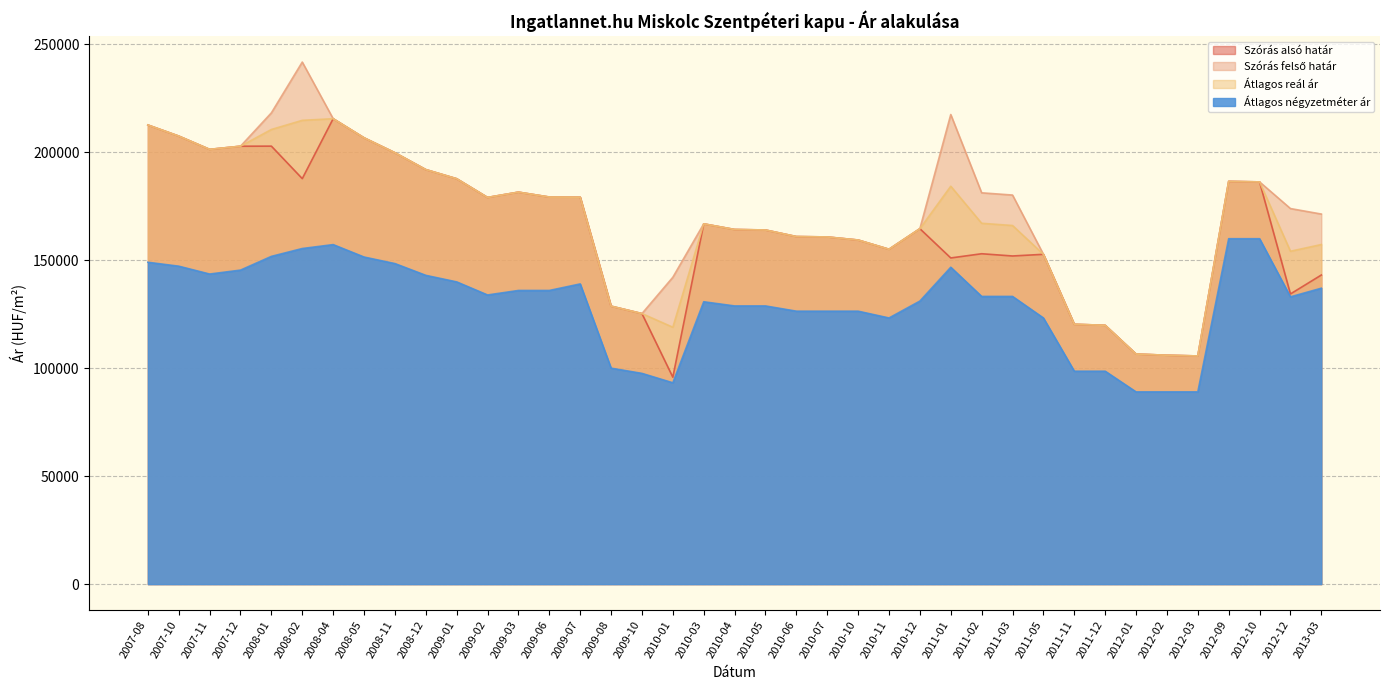

Reading left to right, extract all data points from this chart.

Szórás alsó határ: 2007-08=212678	2007-10=207541	2007-11=201391	2007-12=202847	2008-01=202881	2008-02=187831	2008-04=215591	2008-05=206739	2008-11=199830	2008-12=192023	2009-01=187783	2009-02=179112	2009-03=181573	2009-06=179301	2009-07=179239	2009-08=128761	2009-10=125313	2010-01=95852	2010-03=166884	2010-04=164274	2010-05=164038	2010-06=160999	2010-07=160814	2010-10=159393	2010-11=155117	2010-12=164640	2011-01=151085	2011-02=153037	2011-03=152001	2011-05=152771	2011-11=120363	2011-12=119900	2012-01=106575	2012-02=106030	2012-03=105688	2012-09=186561	2012-10=186316	2012-12=134414	2013-03=143182
Szórás felső határ: 2007-08=212678	2007-10=207541	2007-11=201391	2007-12=202847	2008-01=218307	2008-02=241827	2008-04=215591	2008-05=206739	2008-11=199830	2008-12=192023	2009-01=187783	2009-02=179112	2009-03=181573	2009-06=179301	2009-07=179239	2009-08=128761	2009-10=125313	2010-01=142134	2010-03=166884	2010-04=164274	2010-05=164038	2010-06=160999	2010-07=160814	2010-10=159393	2010-11=155117	2010-12=164640	2011-01=217527	2011-02=181259	2011-03=180223	2011-05=152771	2011-11=120363	2011-12=119900	2012-01=106575	2012-02=106030	2012-03=105688	2012-09=186561	2012-10=186316	2012-12=173966	2013-03=171420
Átlagos reál ár: 2007-08=212678	2007-10=207541	2007-11=201391	2007-12=202847	2008-01=210594	2008-02=214829	2008-04=215591	2008-05=206739	2008-11=199830	2008-12=192023	2009-01=187783	2009-02=179112	2009-03=181573	2009-06=179301	2009-07=179239	2009-08=128761	2009-10=125313	2010-01=118993	2010-03=166884	2010-04=164274	2010-05=164038	2010-06=160999	2010-07=160814	2010-10=159393	2010-11=155117	2010-12=164640	2011-01=184306	2011-02=167148	2011-03=166112	2011-05=152771	2011-11=120363	2011-12=119900	2012-01=106575	2012-02=106030	2012-03=105688	2012-09=186561	2012-10=186316	2012-12=154190	2013-03=157301
Átlagos négyzetméter ár: 2007-08=149091	2007-10=147272	2007-11=143636	2007-12=145454	2008-01=151818	2008-02=155454	2008-04=157272	2008-05=151515	2008-11=148484	2008-12=143030	2009-01=139999	2009-02=133939	2009-03=136026	2009-06=136026	2009-07=139057	2009-08=100041	2009-10=97617	2010-01=93258	2010-03=130792	2010-04=128858	2010-05=128858	2010-06=126434	2010-07=126434	2010-10=126434	2010-11=123287	2010-12=131117	2011-01=146778	2011-02=133265	2011-03=133265	2011-05=123287	2011-11=98630	2011-12=98630	2012-01=89041	2012-02=89041	2012-03=89041	2012-09=160000	2012-10=160000	2012-12=133074	2013-03=137074